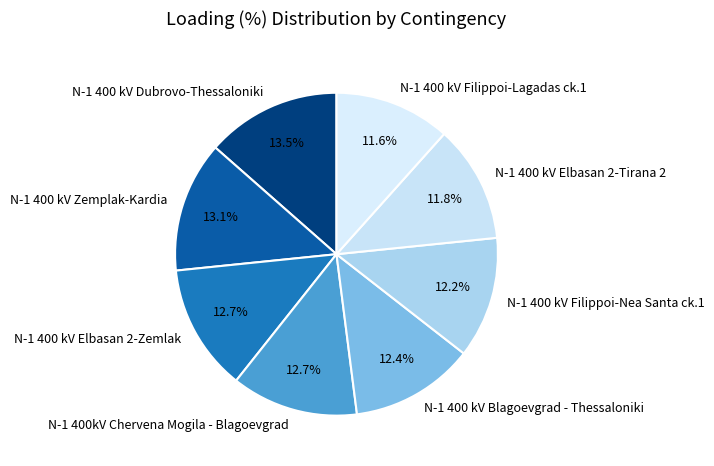

What is the ratio of the value at N-1 400 kV Blagoevgrad - Thessaloniki to the value at N-1 400 kV Zemplak-Kardia?

0.9